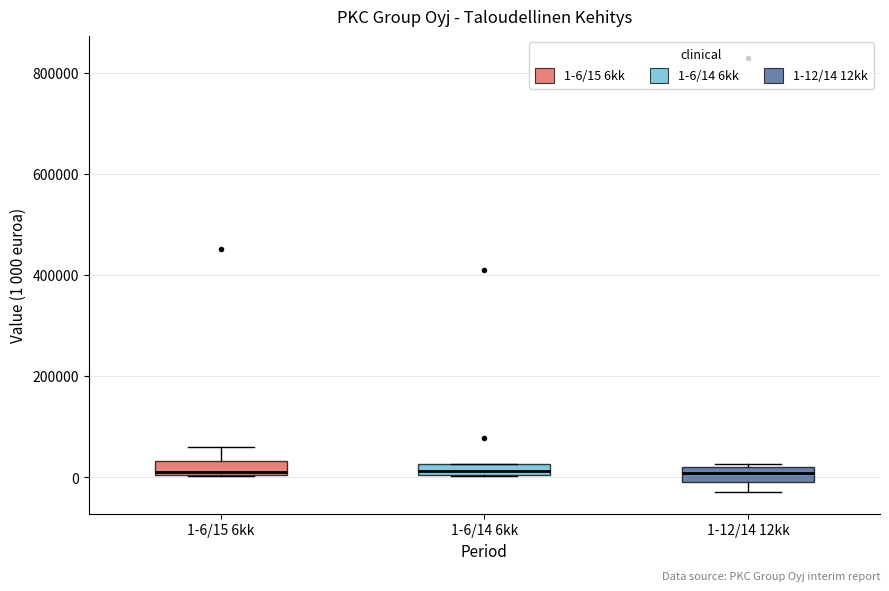

Where does the median line of the box for 1-6/15 6kk sit on the y-axis? The values are not printed on the chart, so give them approximately, as read against the axis.

20000